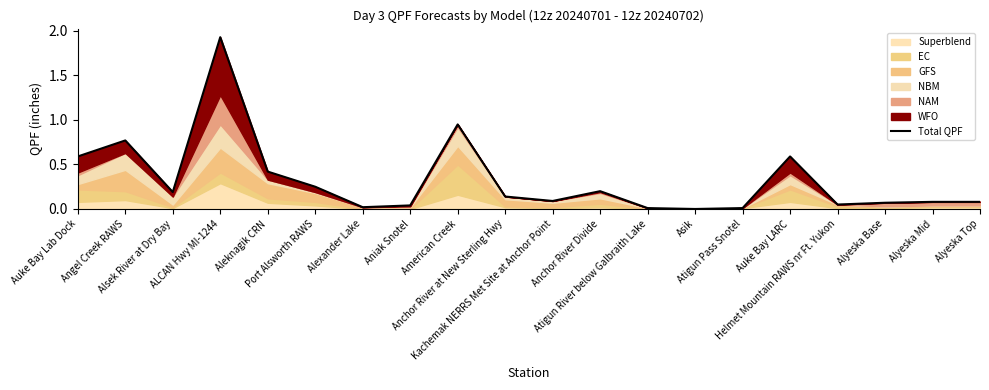

How many categories are shown in the chart?

20